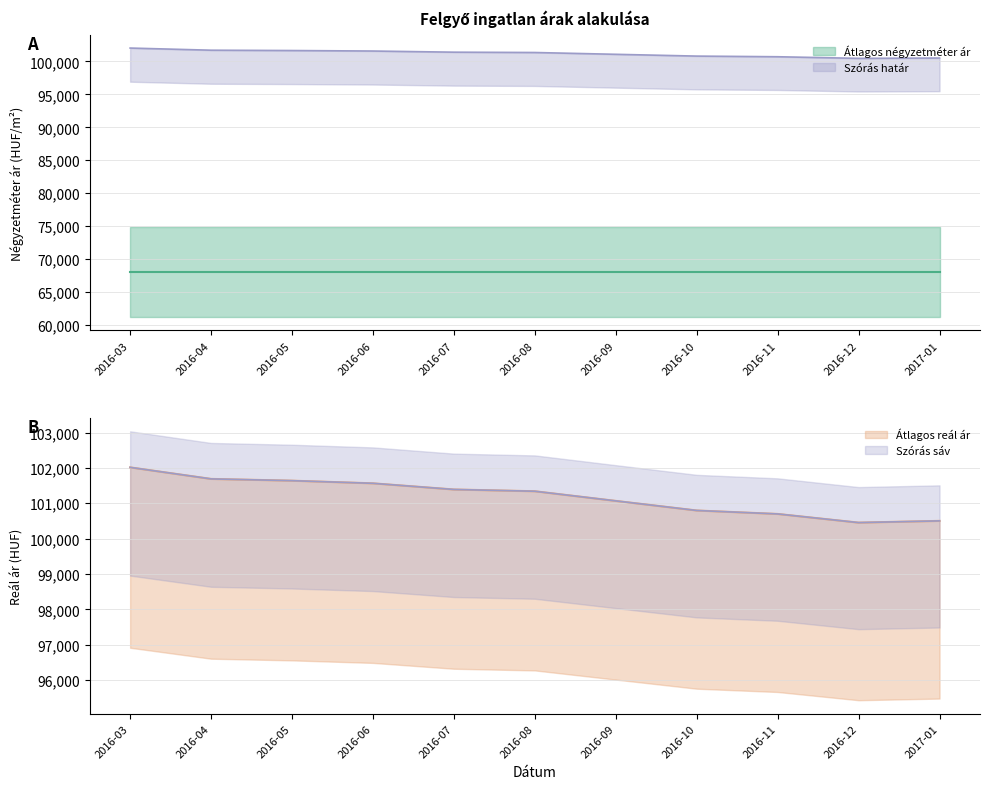

What is the label of the 1st point from the right?

2017-01